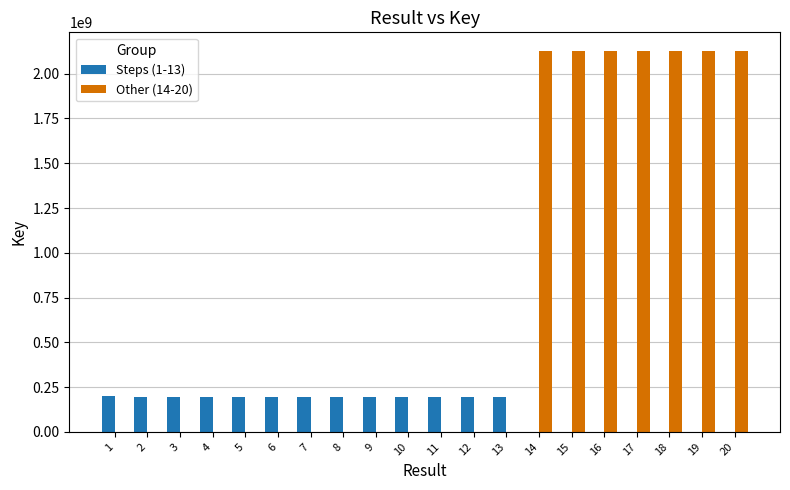

The value of Steps (1-13) at 10 is 196926406. True or false?

True